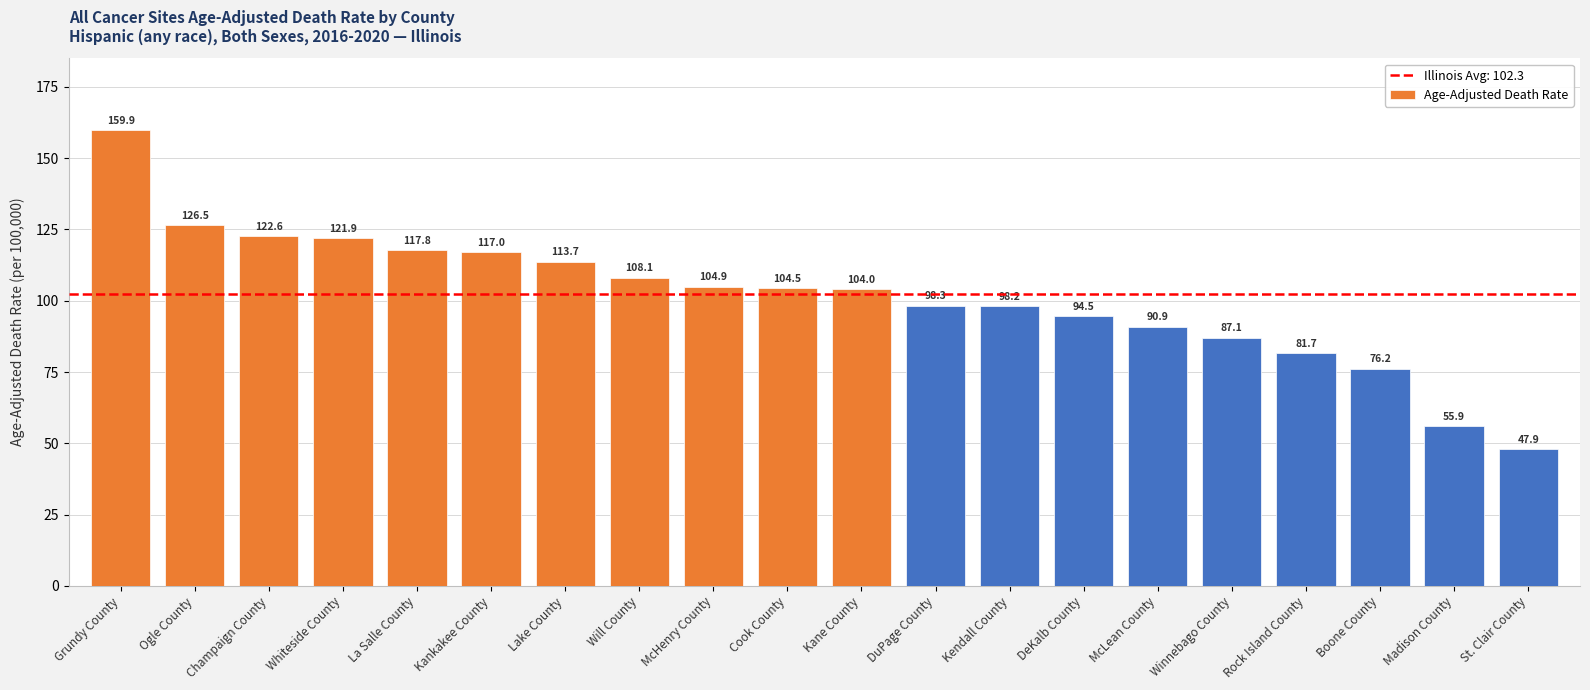

How many data points does each series have?

20